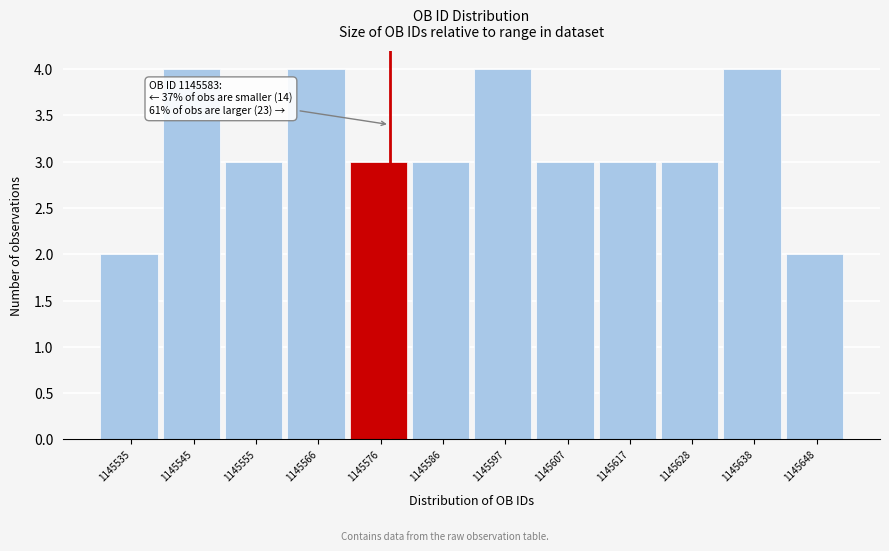

Reading left to right, what are all the values shown in this chart?

1145535=2	1145545=4	1145555=3	1145566=4	1145576=3	1145586=3	1145597=4	1145607=3	1145617=3	1145628=3	1145638=4	1145648=2